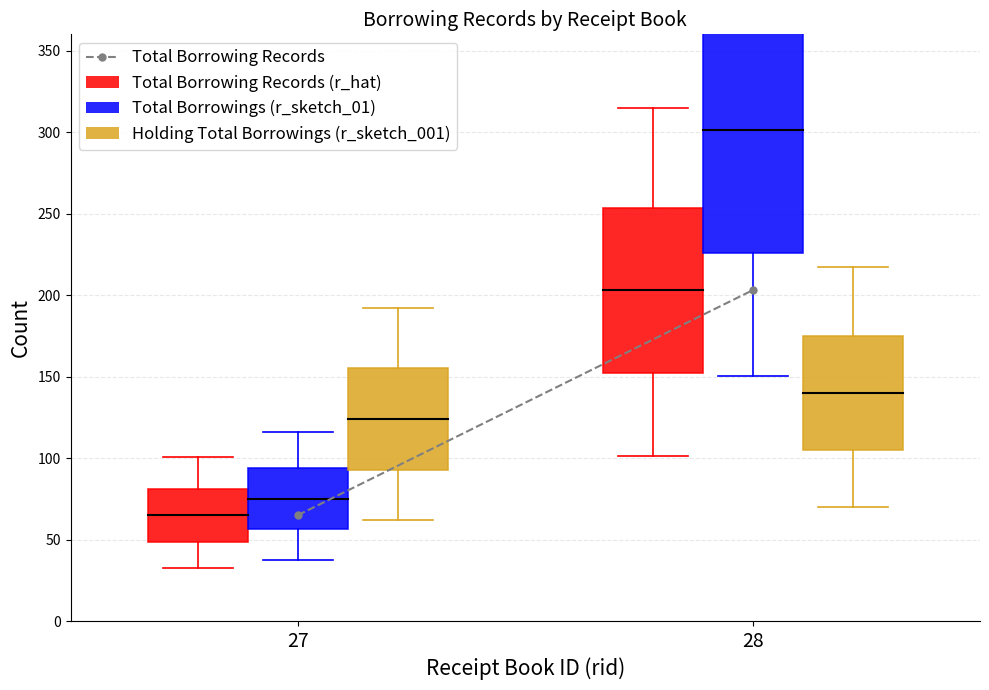

At which label is the value closest to 134?

27